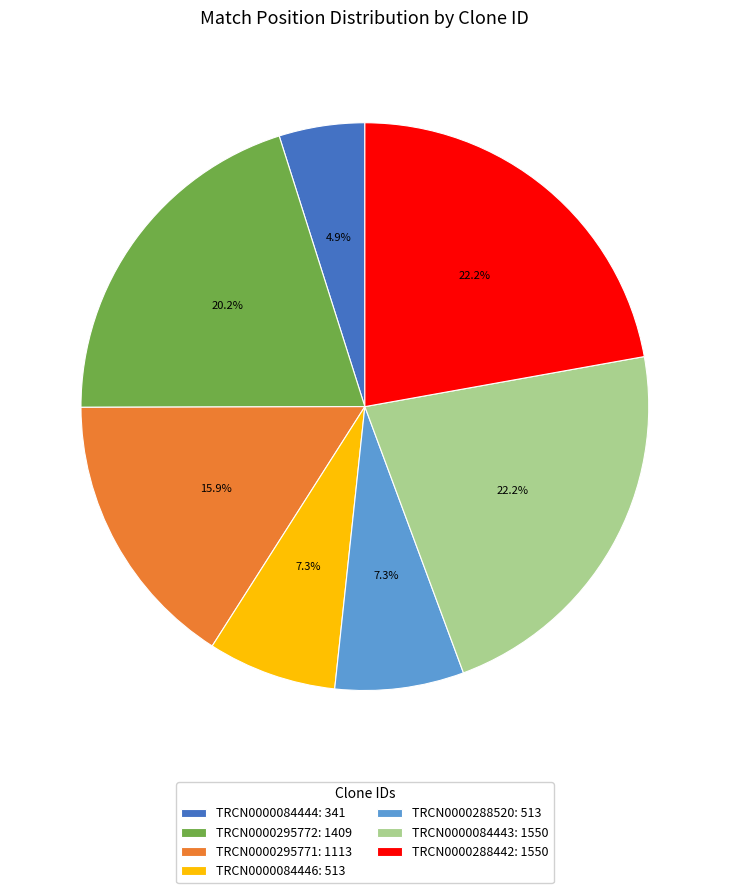

To the nearest percent, what is the difference between the TRCN0000288442 and TRCN0000084444 slice percentages?

17%